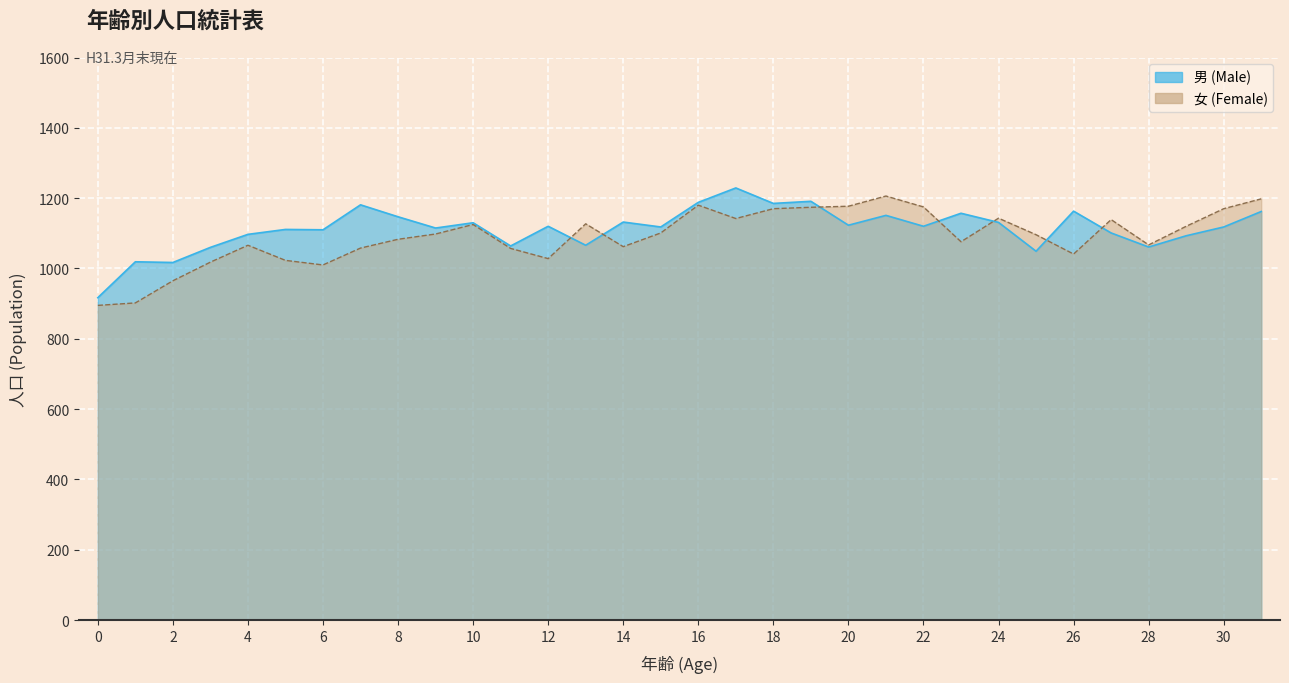

True or false: 女 (Female) and 男 (Male) intersect in this chart.

True